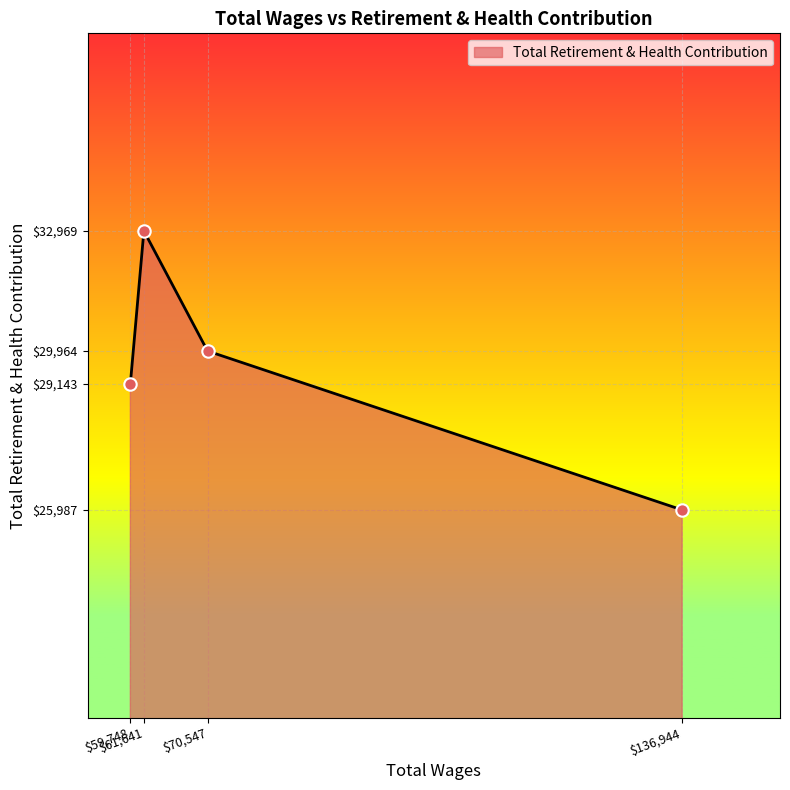

What is the smallest value displayed?

25987